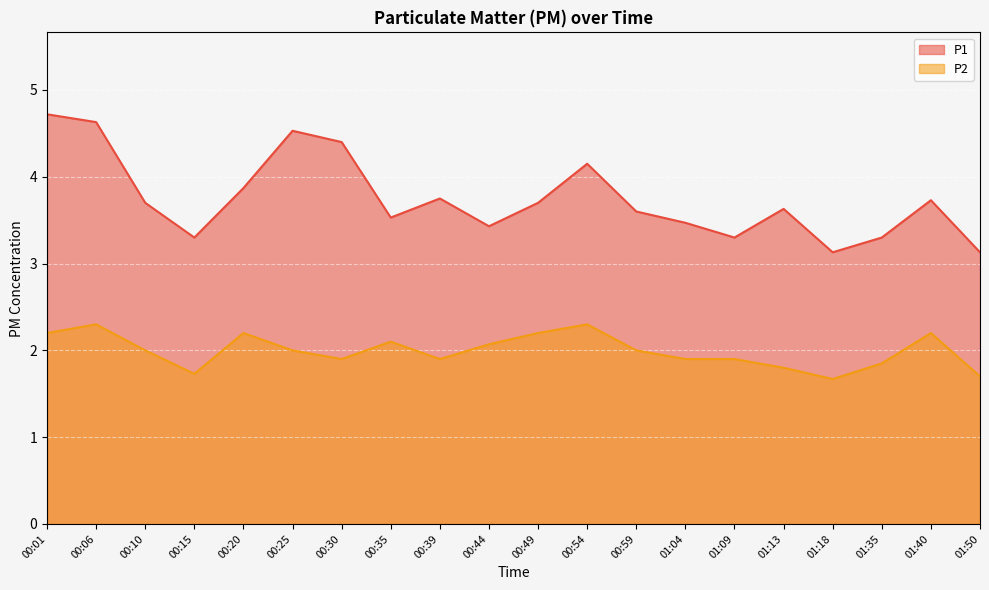

Reading left to right, transcribe all the data shown in this chart.

P1: 00:01=4.7	00:06=4.6	00:10=3.7	00:15=3.3	00:20=3.9	00:25=4.5	00:30=4.4	00:35=3.5	00:39=3.8	00:44=3.4	00:49=3.7	00:54=4.2	00:59=3.6	01:04=3.5	01:09=3.3	01:13=3.6	01:18=3.1	01:35=3.3	01:40=3.7	01:50=3.1
P2: 00:01=2.2	00:06=2.3	00:10=2.0	00:15=1.7	00:20=2.2	00:25=2.0	00:30=1.9	00:35=2.1	00:39=1.9	00:44=2.1	00:49=2.2	00:54=2.3	00:59=2.0	01:04=1.9	01:09=1.9	01:13=1.8	01:18=1.7	01:35=1.9	01:40=2.2	01:50=1.7